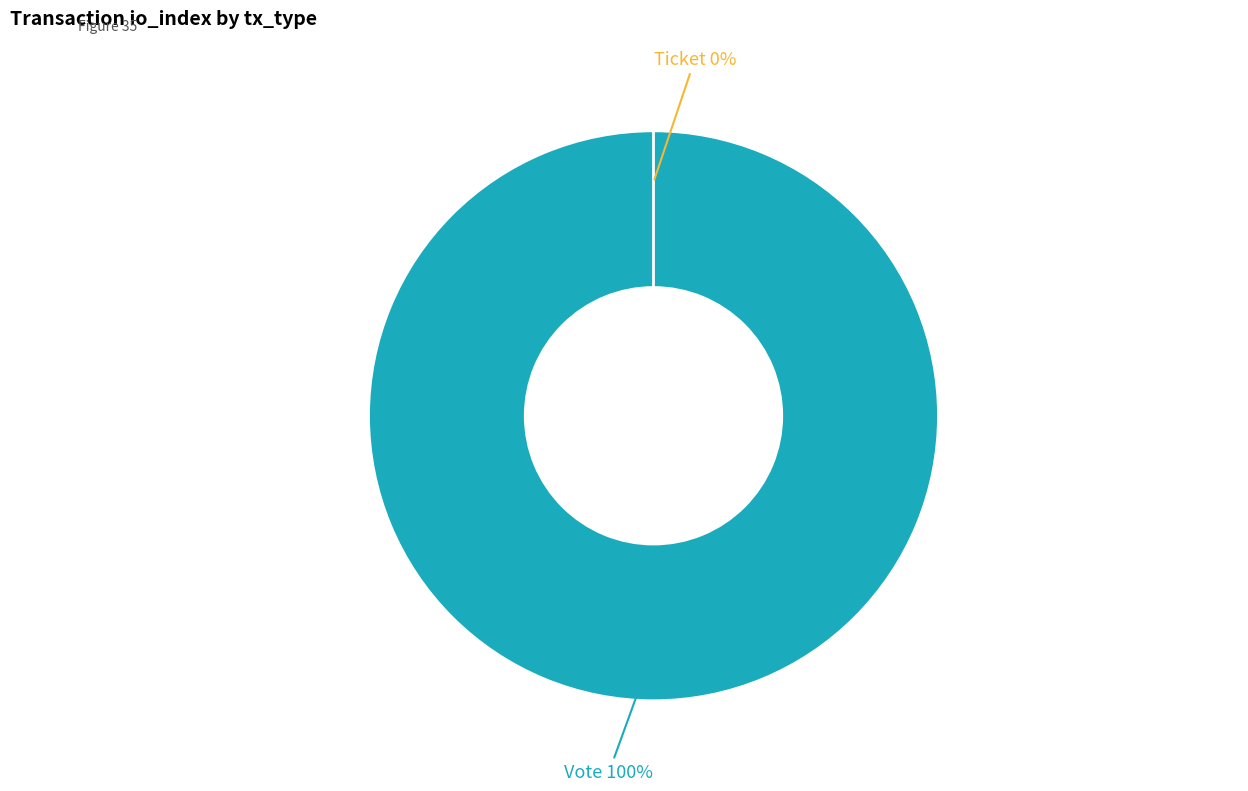

To the nearest percent, what is the average slice percentage?

50%